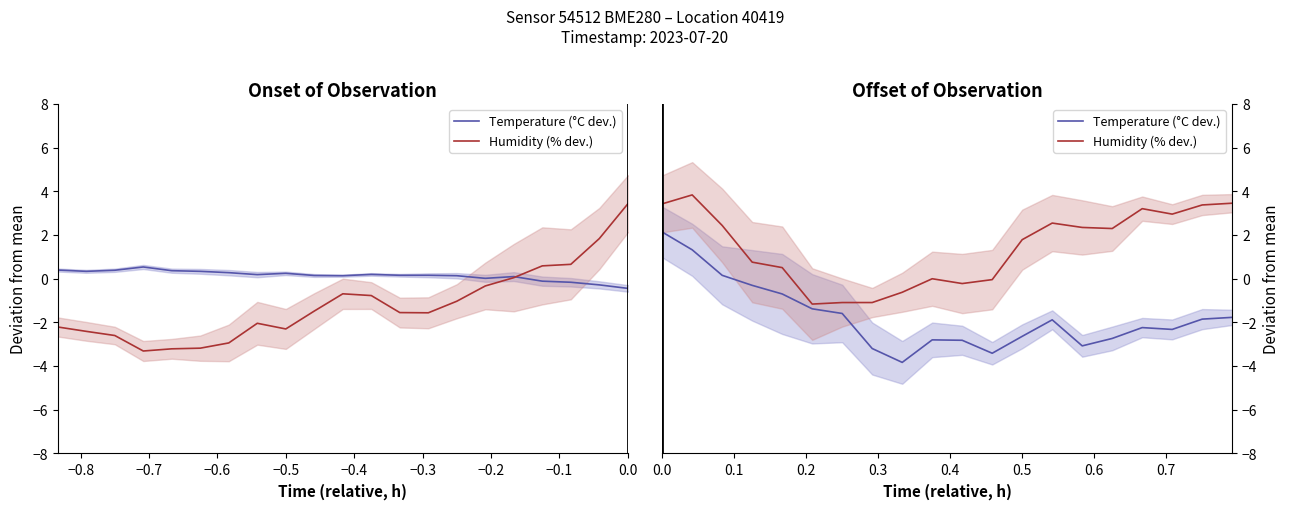

The value of Temperature (°C dev.) at 24 is -0.5. True or false?

False